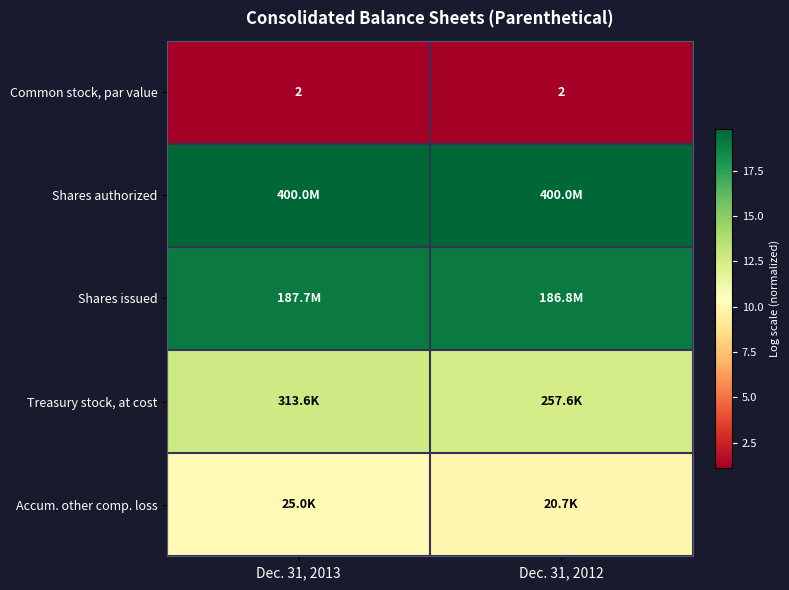

List the labels in order of Treasury stock, at cost value, largest first.

Dec. 31, 2013, Dec. 31, 2012